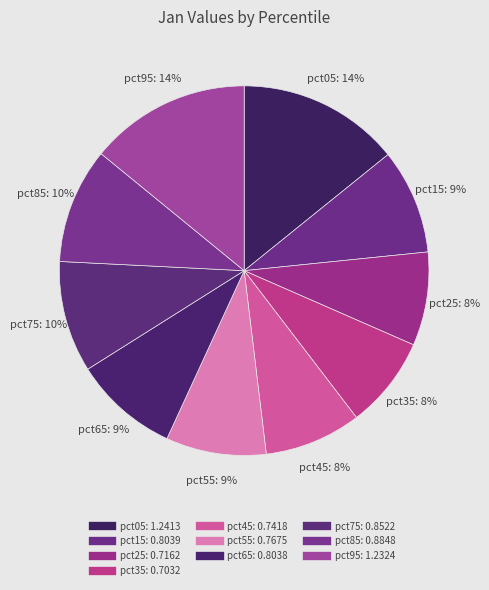

Does any single category account for the majority?

No